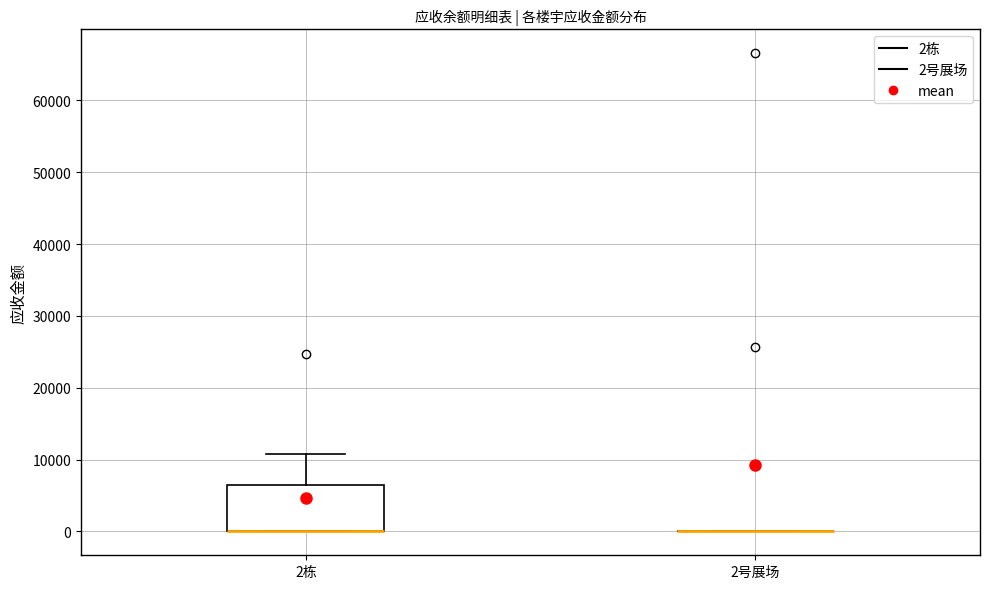

Which box is the tallest, from its lower edge to its upper edge?

2栋